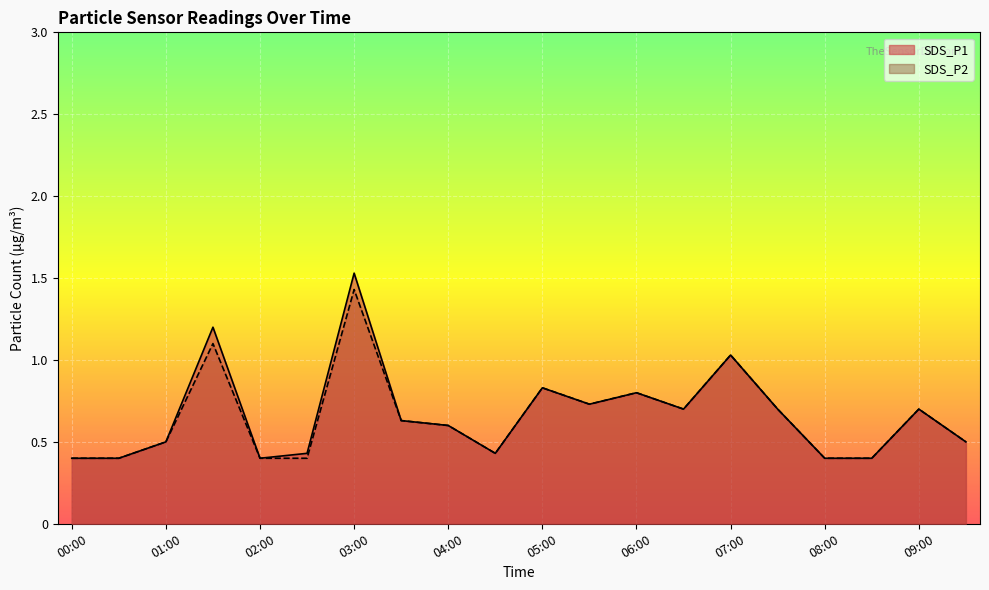

Which series has the largest total across all categories?

SDS_P1